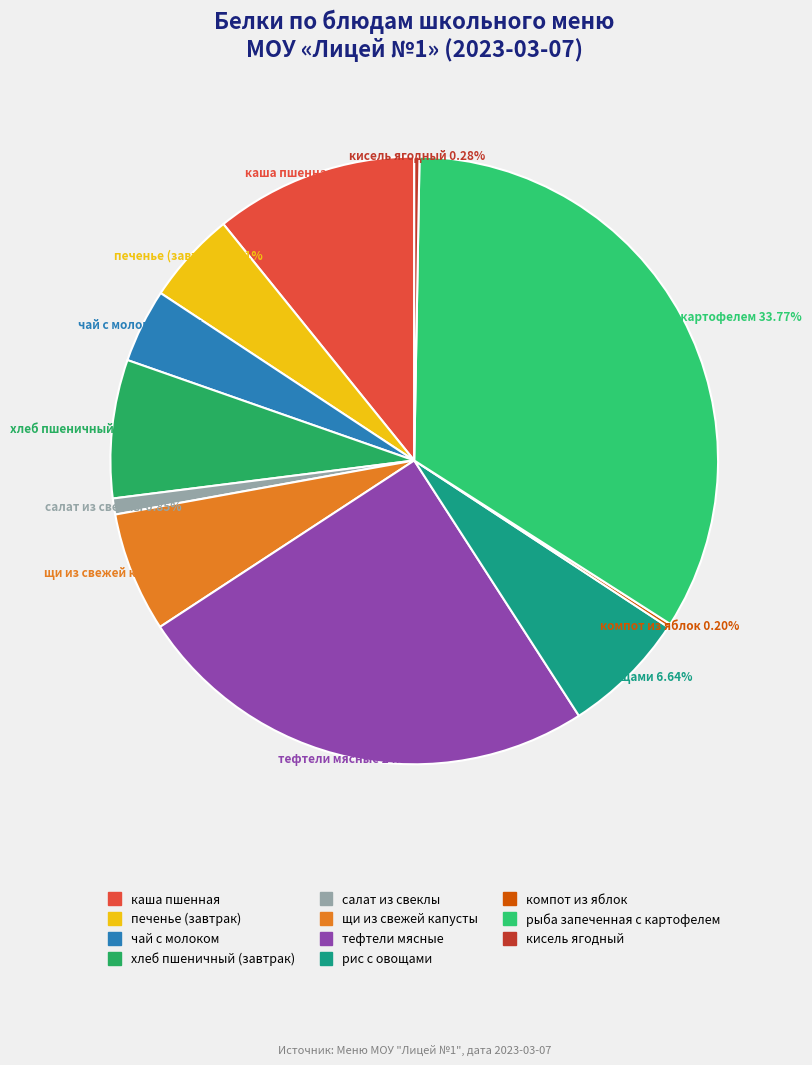

Does any single category account for the majority?

No